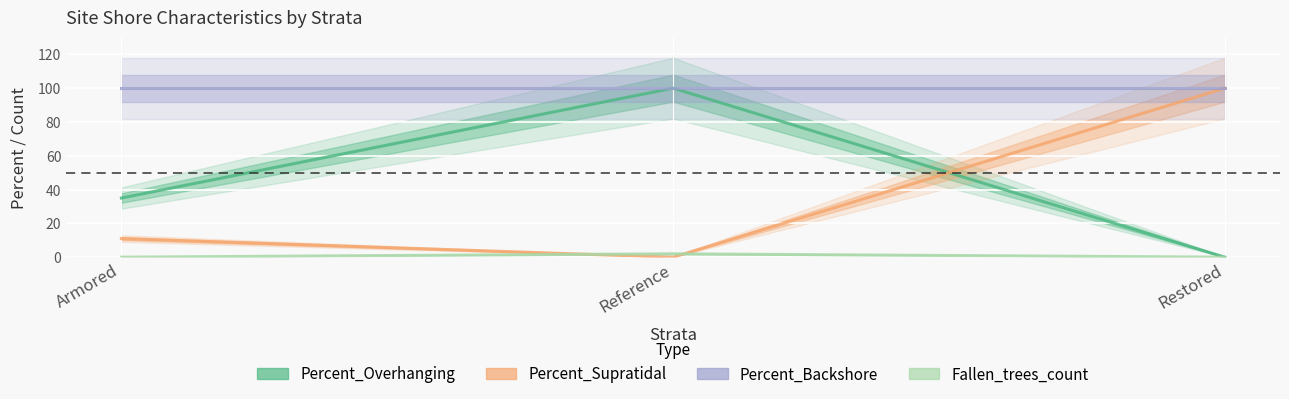

The value of Percent_Overhanging at Reference is 100. True or false?

True